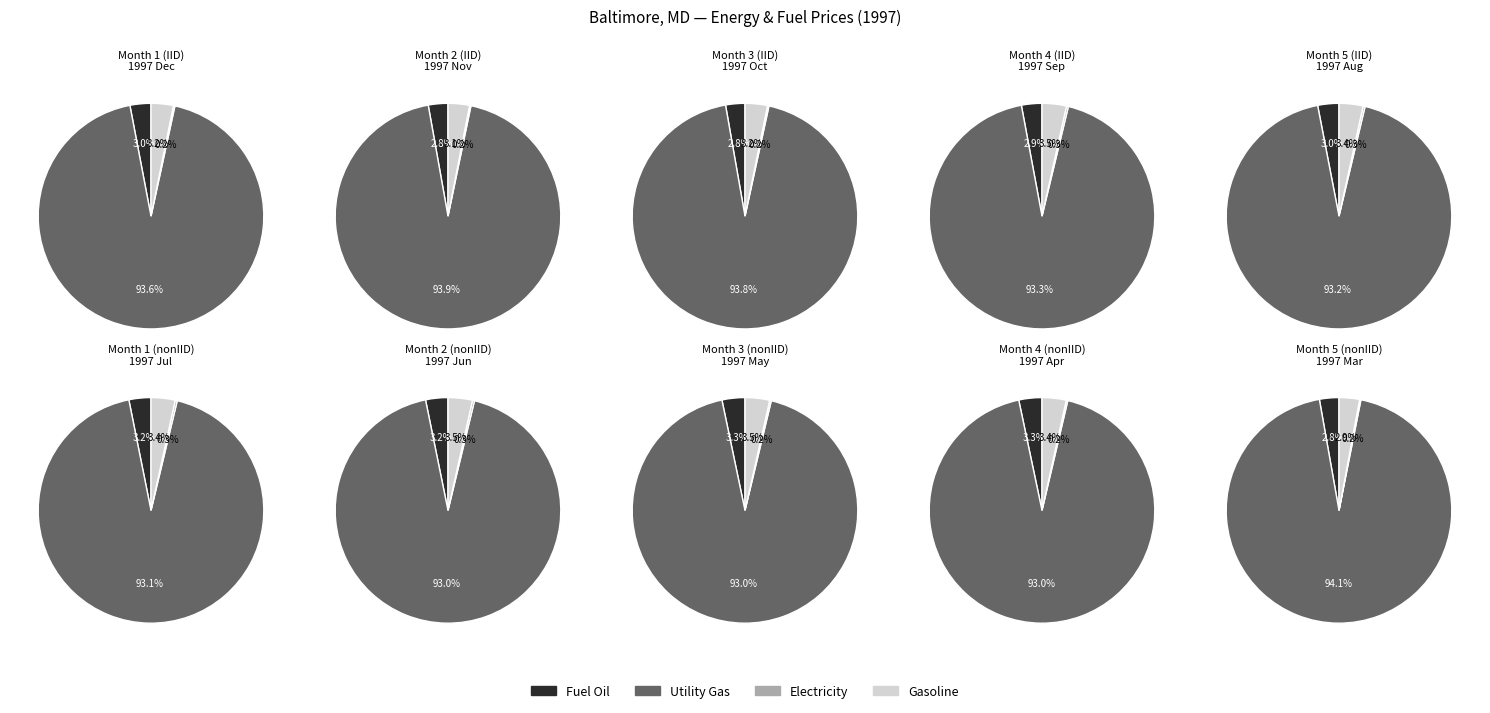

Is it true that Utility gas - 100 therms is 58% of the pie?

False